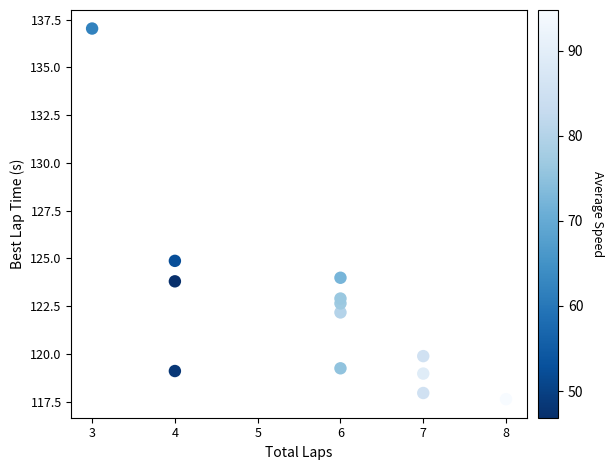

What Y value in the scatter plot is closest to 127?

124.9